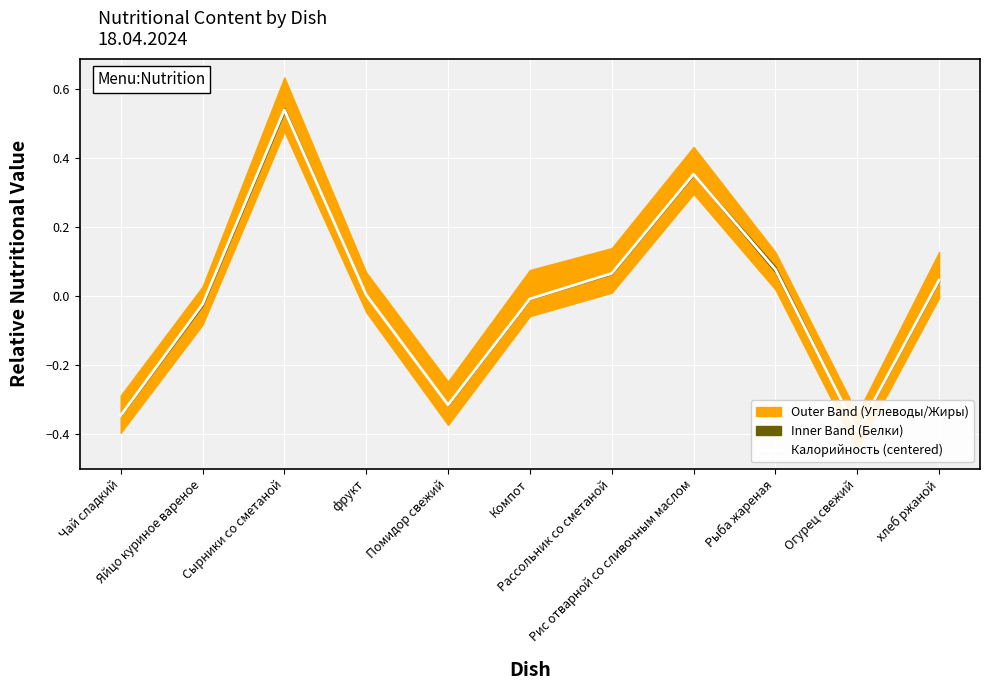

How many values are above zero?

6